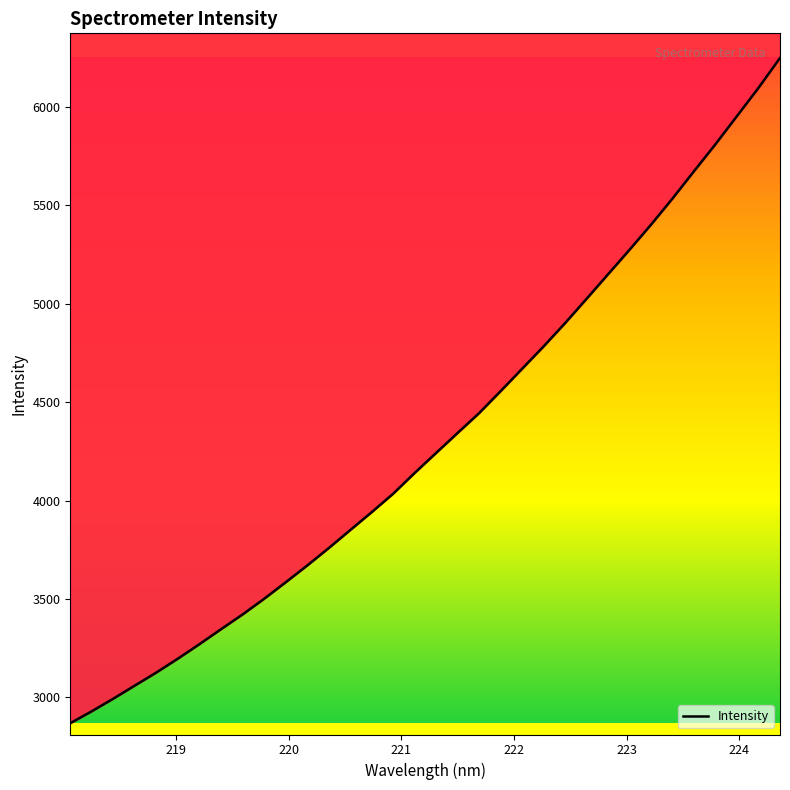

What is the value of the 18th point from the left?

4241.7